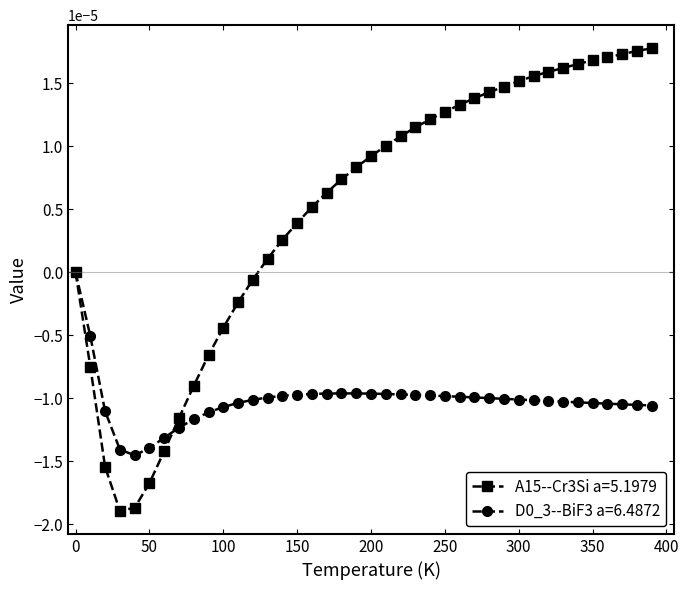

Which series has the largest total across all categories?

A15--Cr3Si a=5.1979